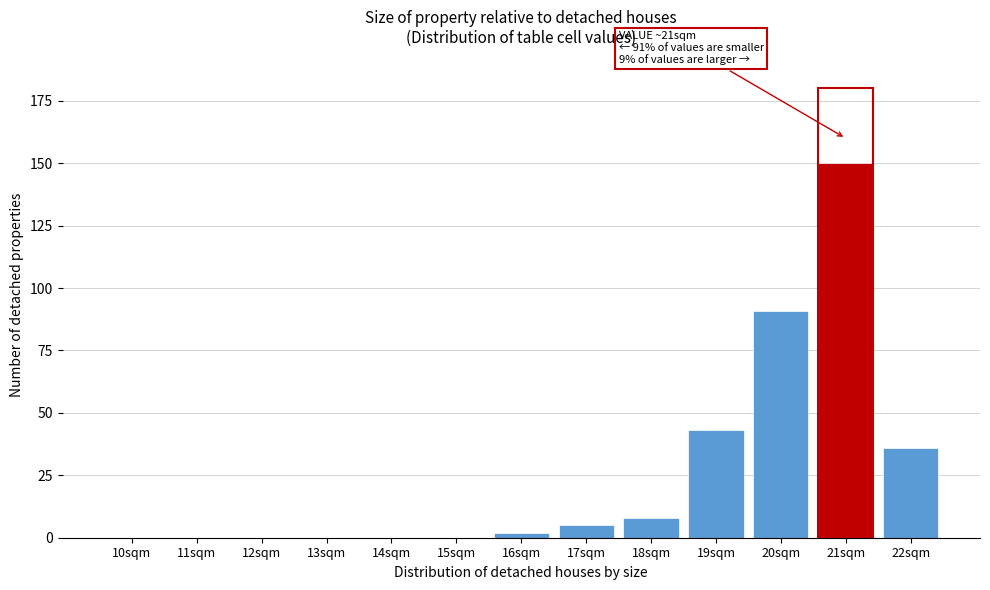

Reading right to left, what are all the values shown in this chart?

22sqm=36	21sqm=150	20sqm=91	19sqm=43	18sqm=8	17sqm=5	16sqm=2	15sqm=0	14sqm=0	13sqm=0	12sqm=0	11sqm=0	10sqm=0